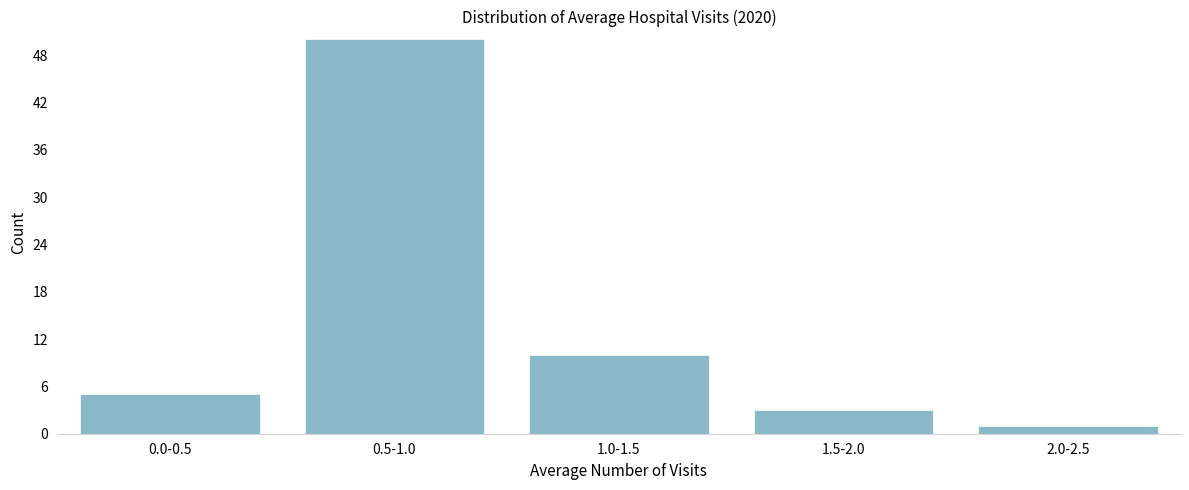

Reading left to right, list all the values displayed in this chart.

5	50	10	3	1